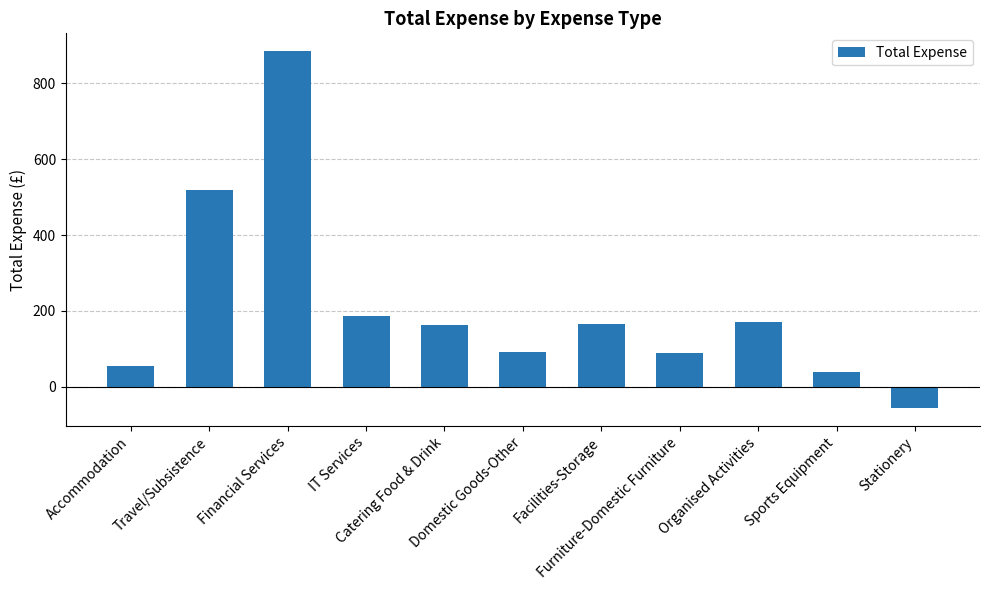

How many bars are there in total?

11